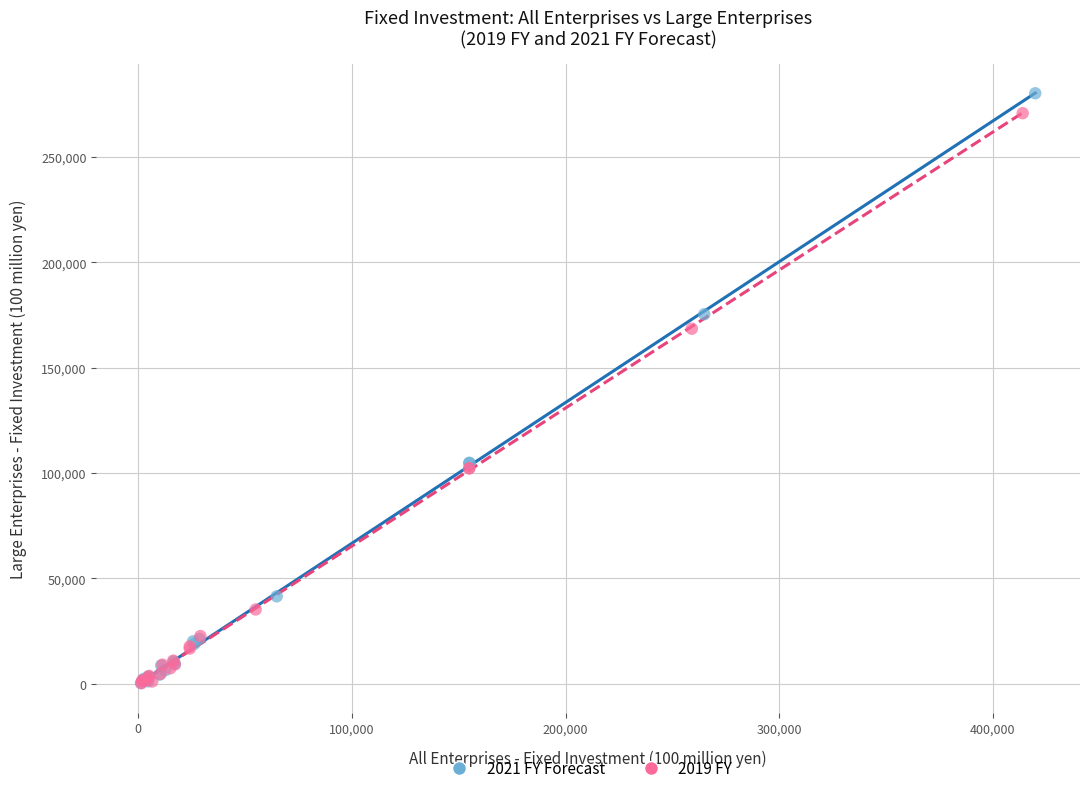

Which series has the largest Y range (max minus min)?

2021 FY Forecast